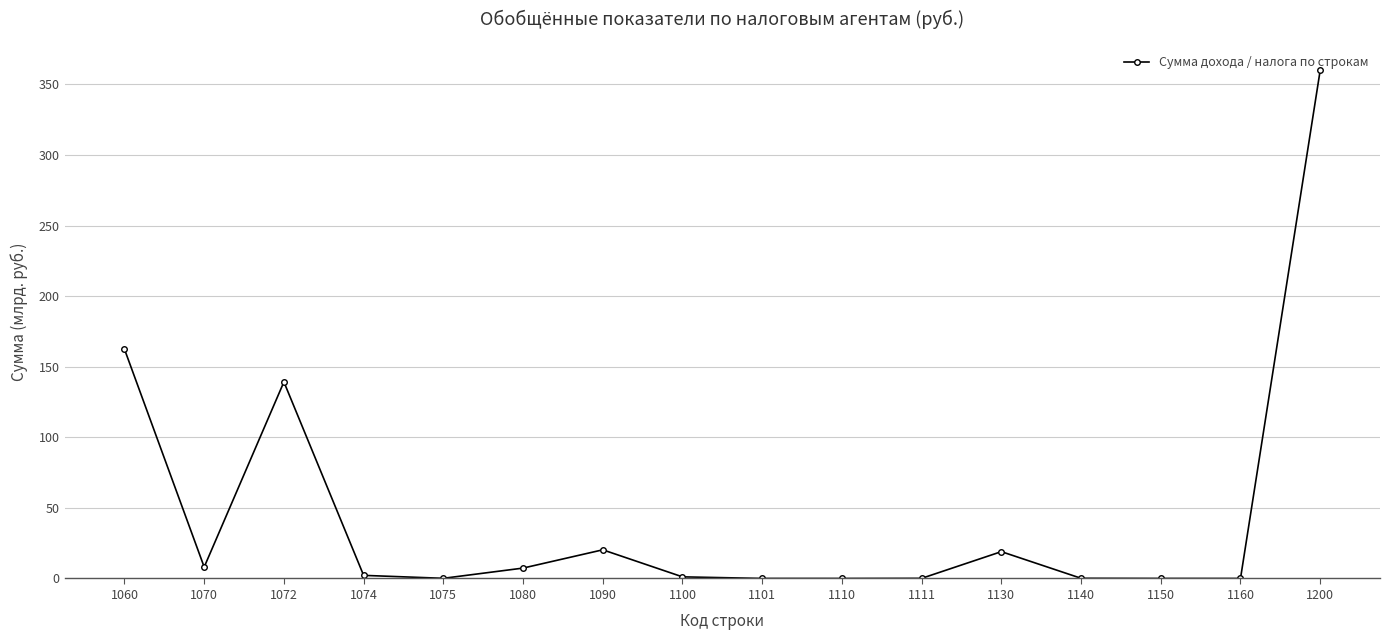

Which label corresponds to the largest value in the chart?

1200